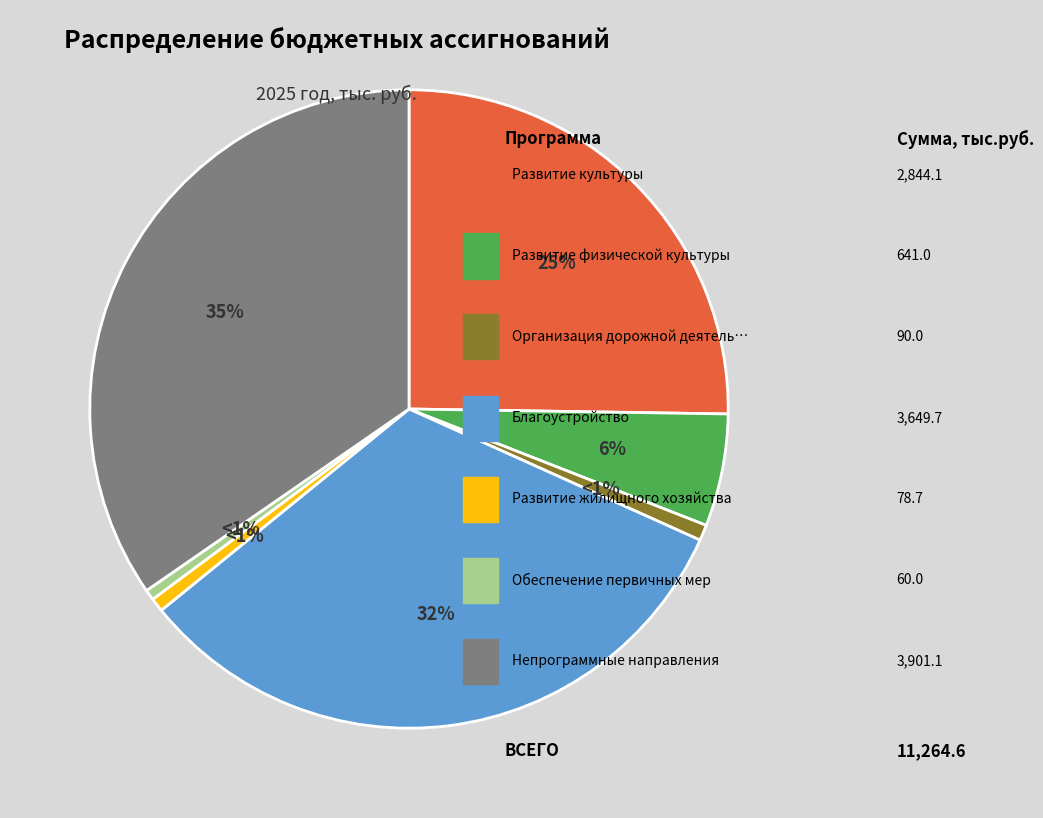

To the nearest percent, what is the average slice percentage?

14%